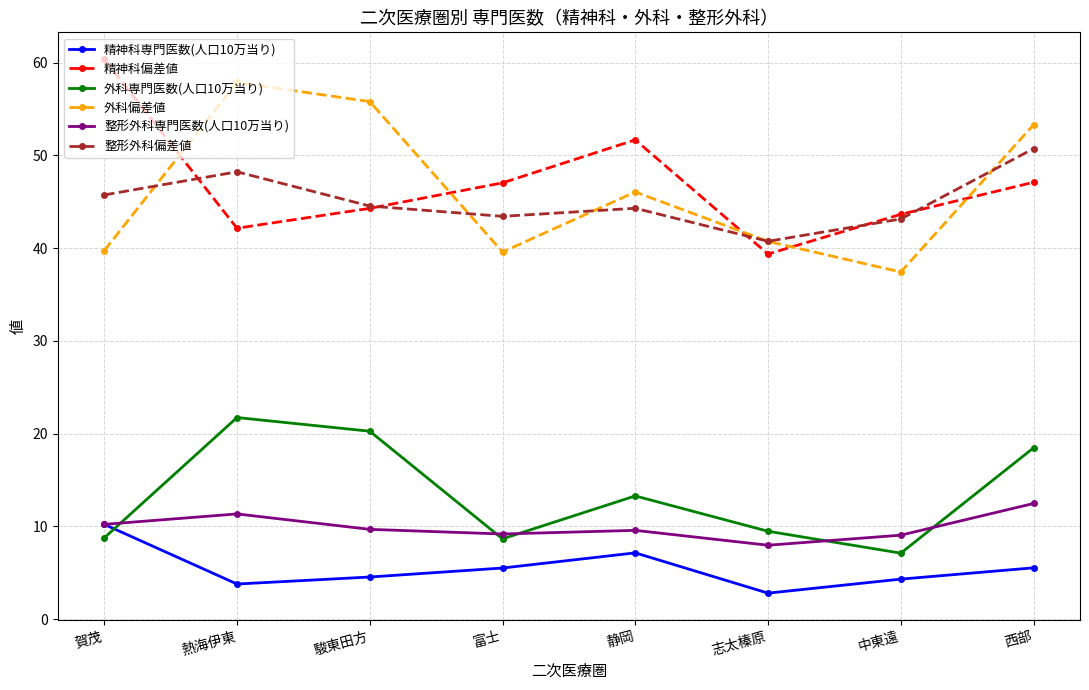

Is the value of 整形外科偏差値 at 富士 greater than the value of 整形外科専門医数(人口10万当り) at 富士?

Yes